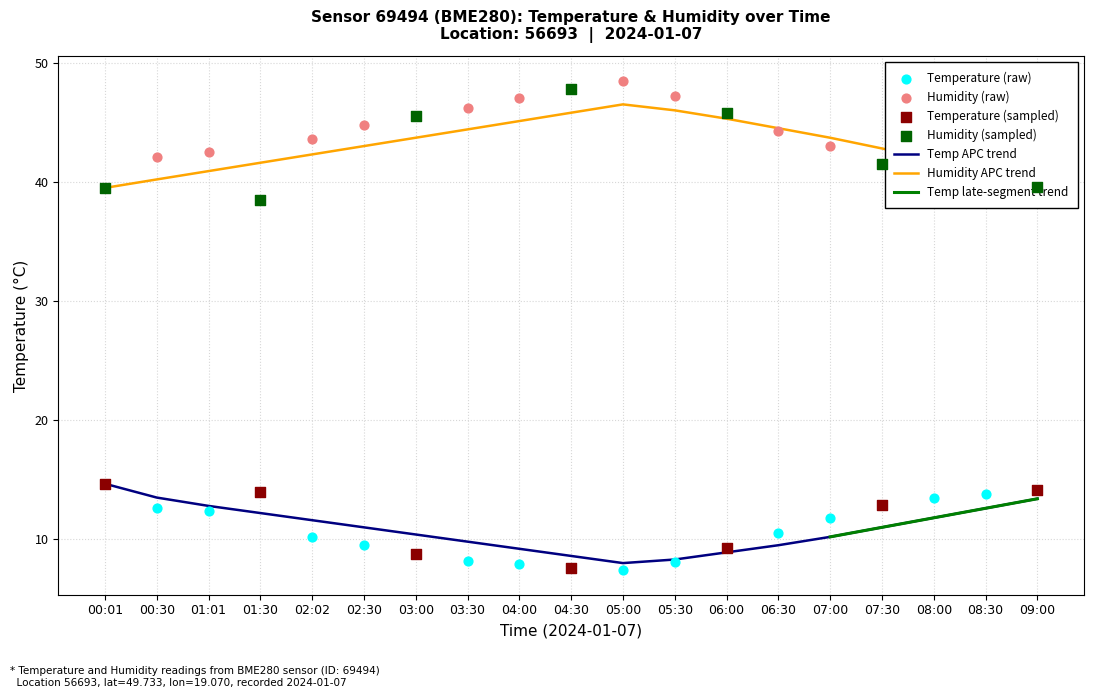

At how many categories does at least one series exceed 21?

19